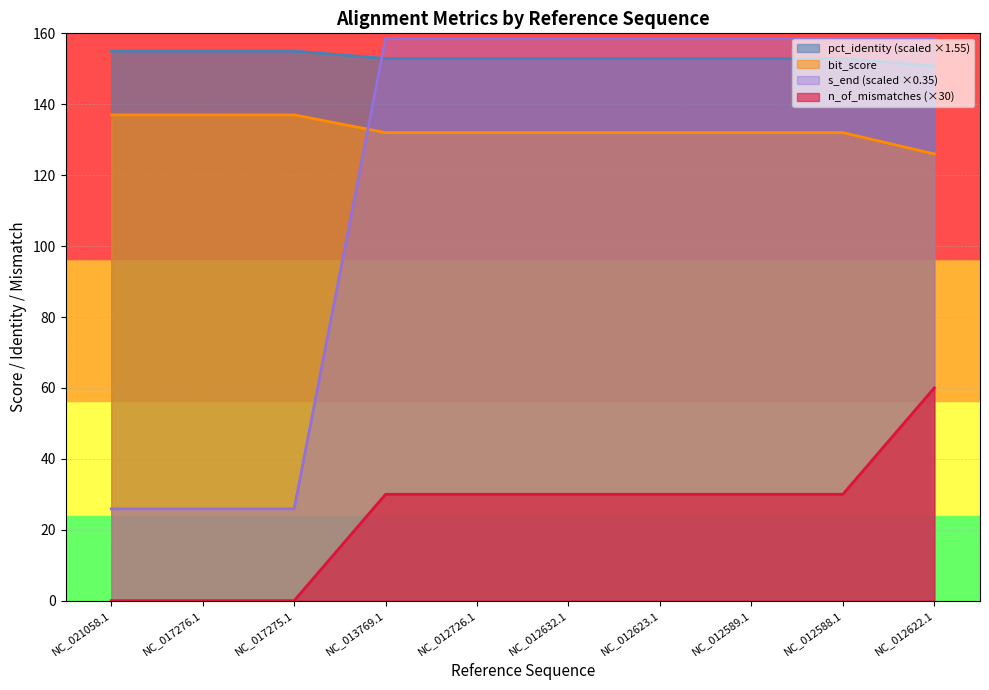

What is the label of the 5th point from the right?

NC_012632.1